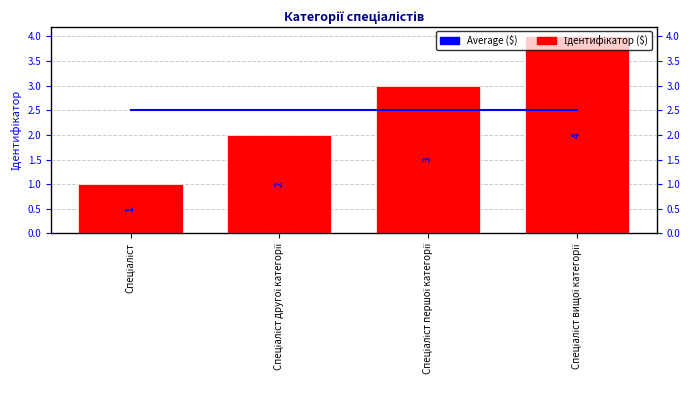

How many bars are there in total?

4